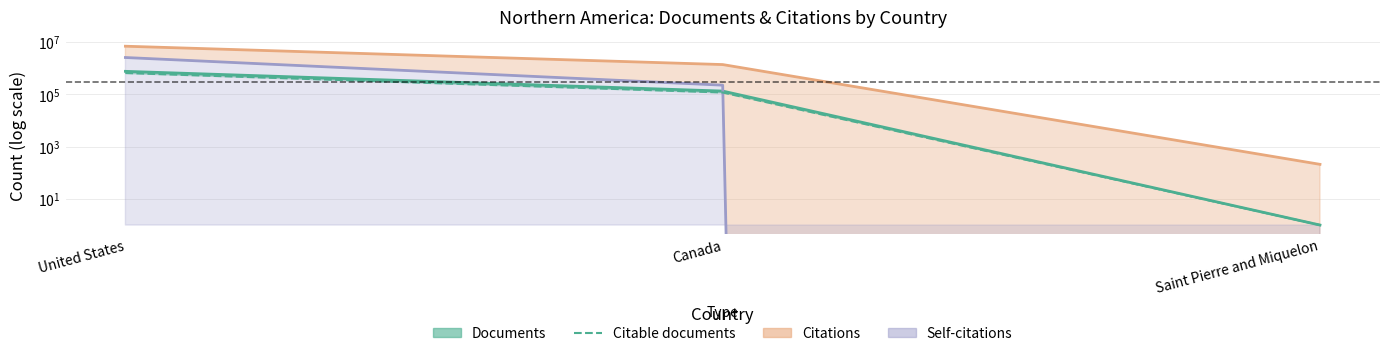

List the labels in order of value, largest first.

United States, Canada, Saint Pierre and Miquelon